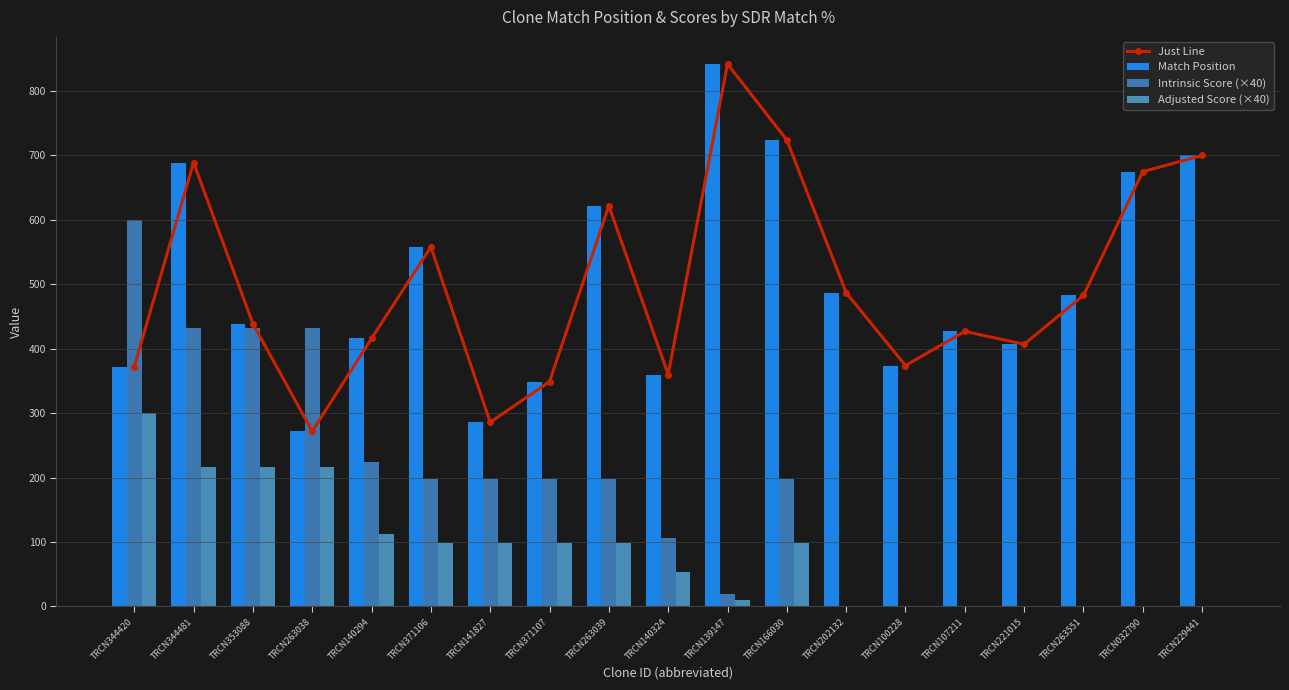

Does the chart contain stacked bars?

No